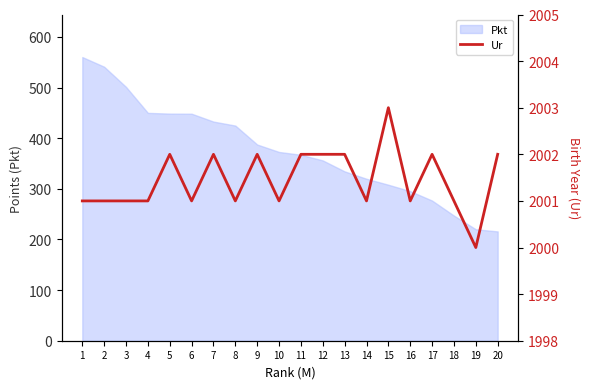

At which category does the data reach its first local peak?

5